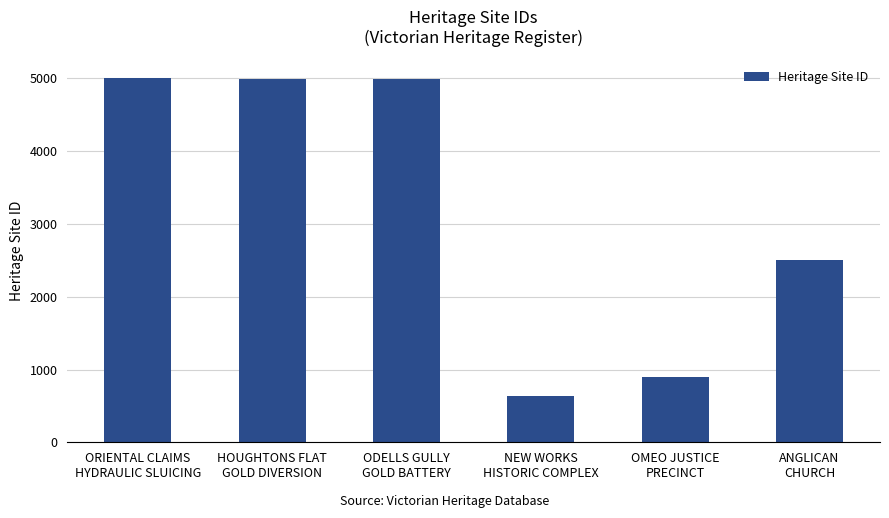

What is the maximum value shown in the chart?

5010